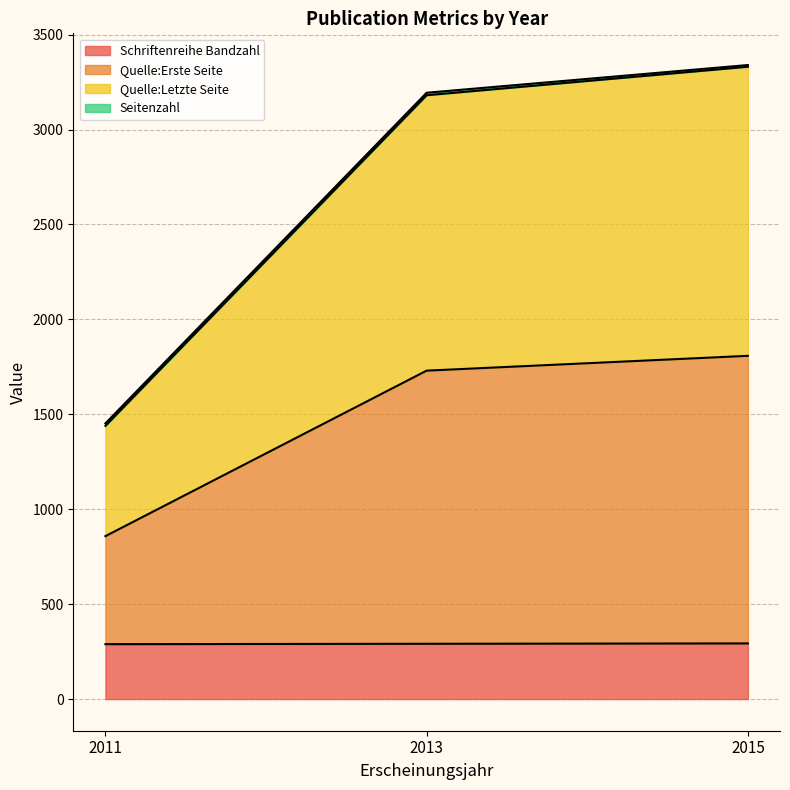

Which series changed the most between 2013 and 2015?

Quelle:Erste Seite